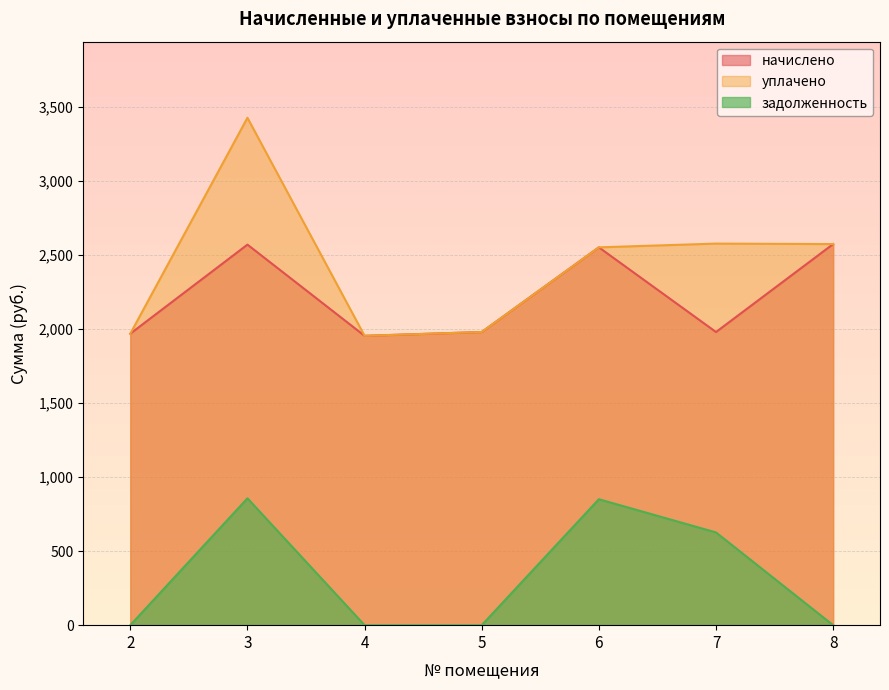

How many lines are shown in the chart?

3